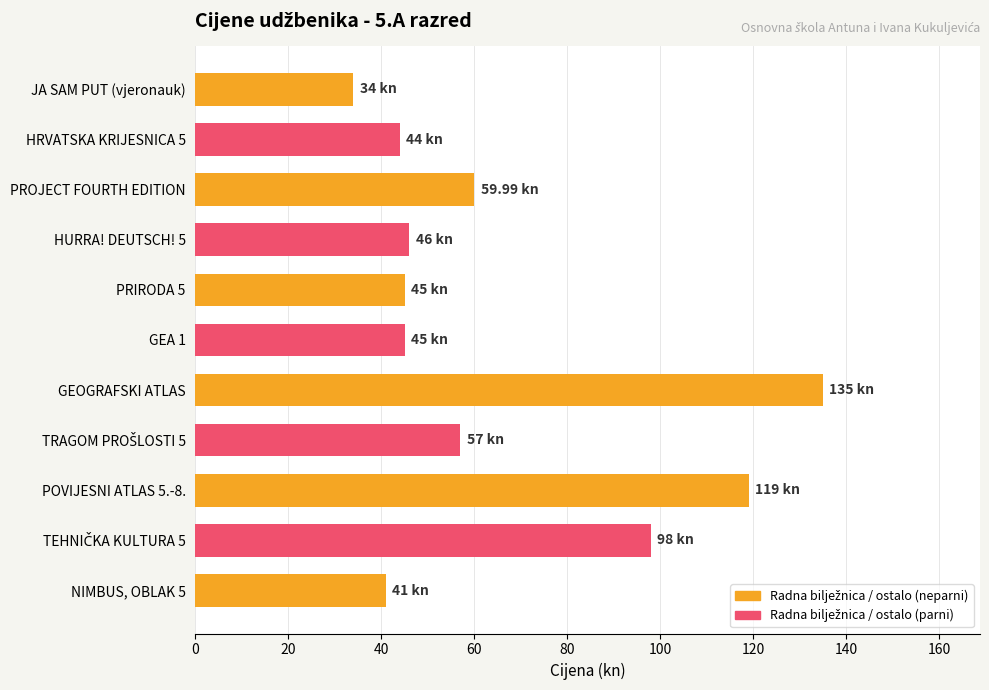

Which category has the highest value across all series?

GEOGRAFSKI ATLAS